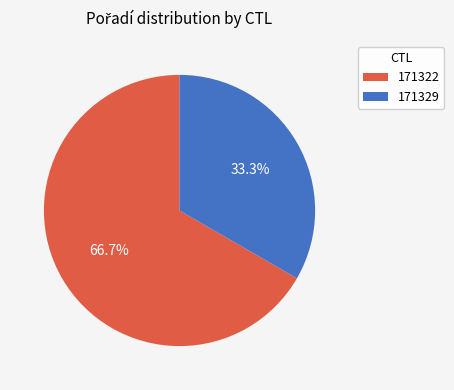

Rank the categories by value from highest to lowest.

171322, 171329